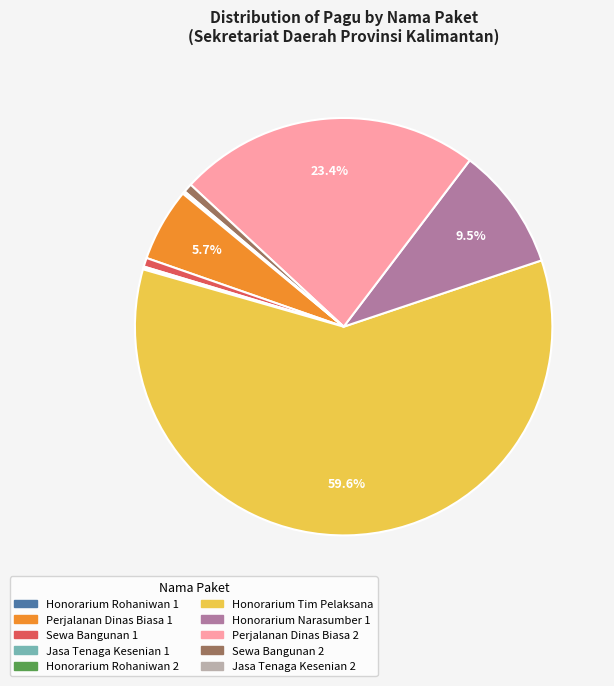

Is there a majority slice in this chart?

Yes